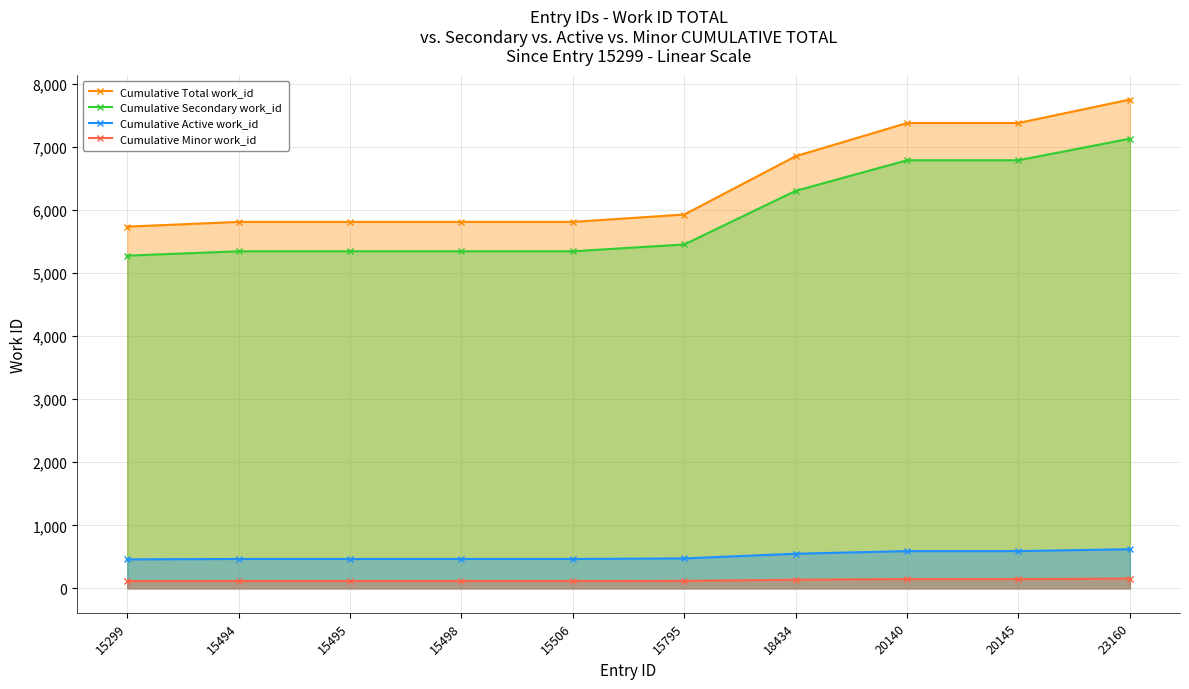

What is the difference between the maximum and minimum values in the Cumulative Total work_id series?

2016